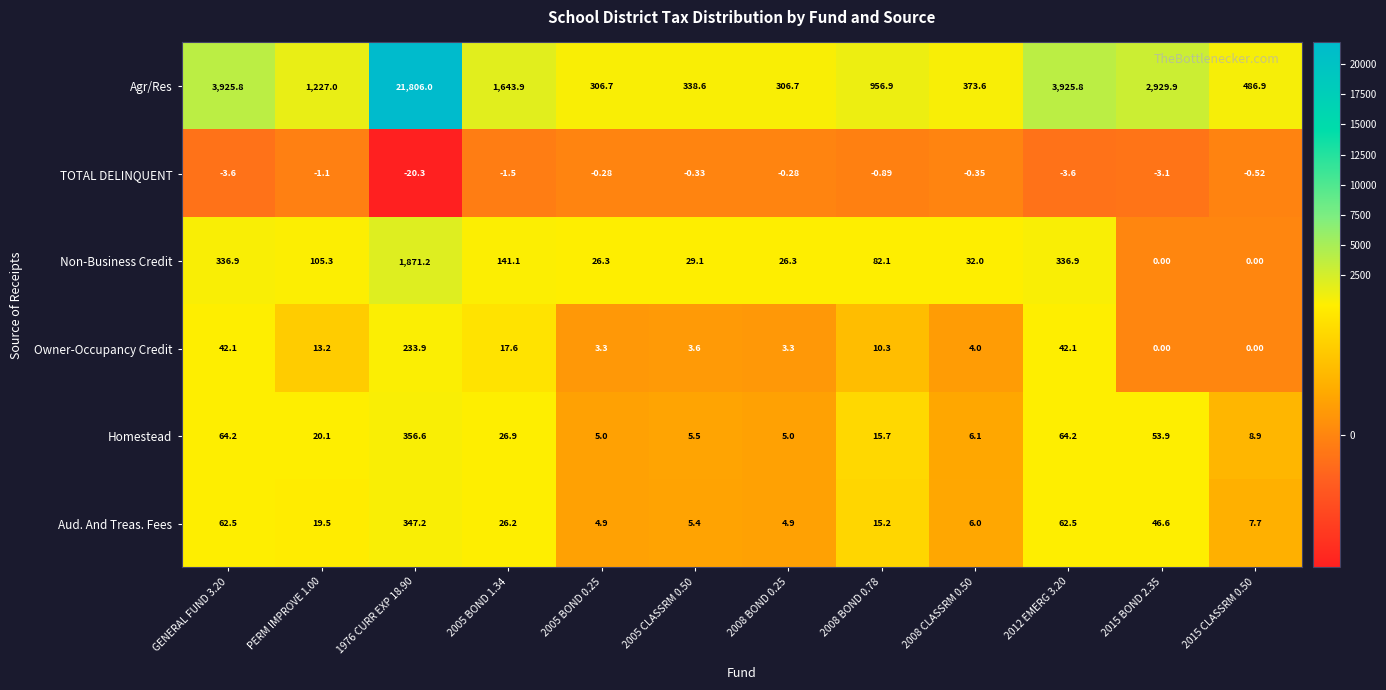

Which series has the largest total across all categories?

Agr/Res